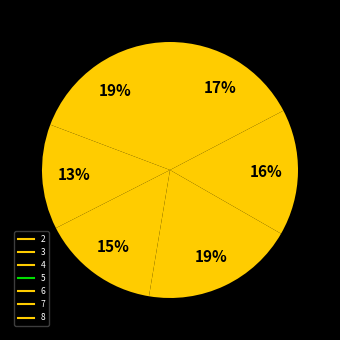

To the nearest percent, what portion does 2 represent?

19%